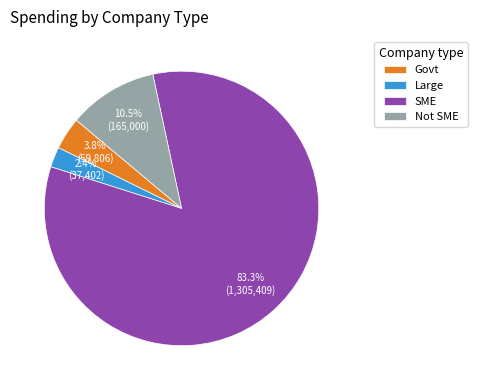

Is Govt the majority of the pie?

No